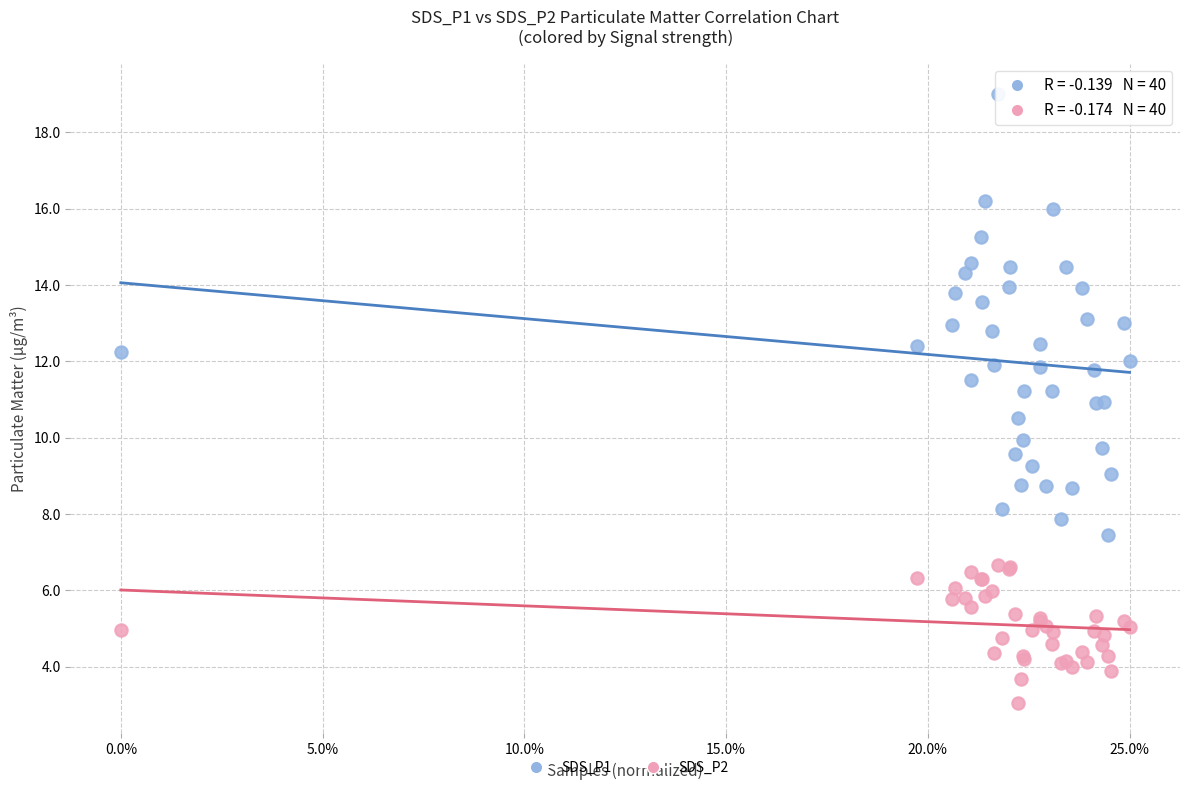

Which series has the widest spread of Y values?

SDS_P1